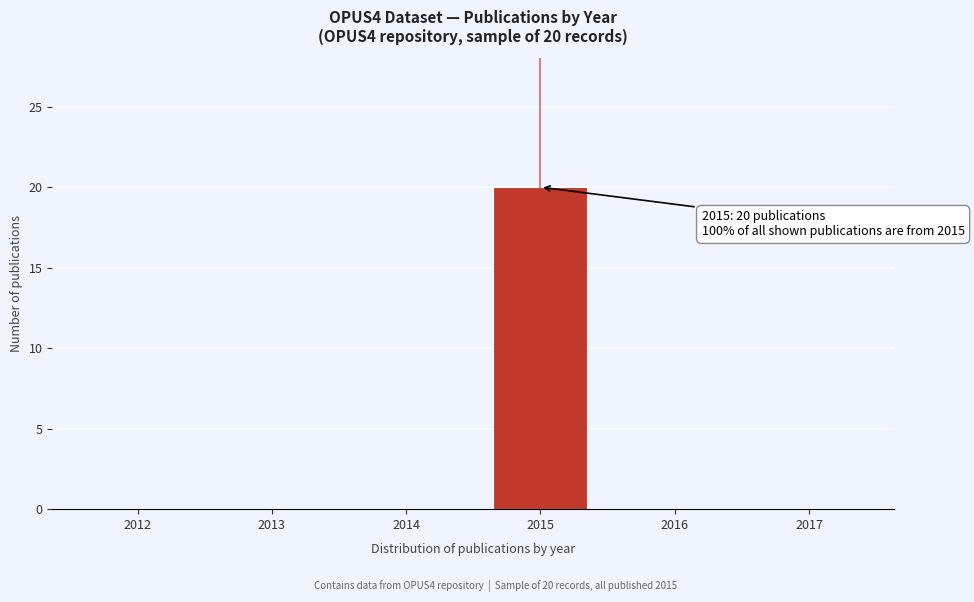

Reading left to right, what are all the values shown in this chart?

2012=0	2013=0	2014=0	2015=20	2016=0	2017=0